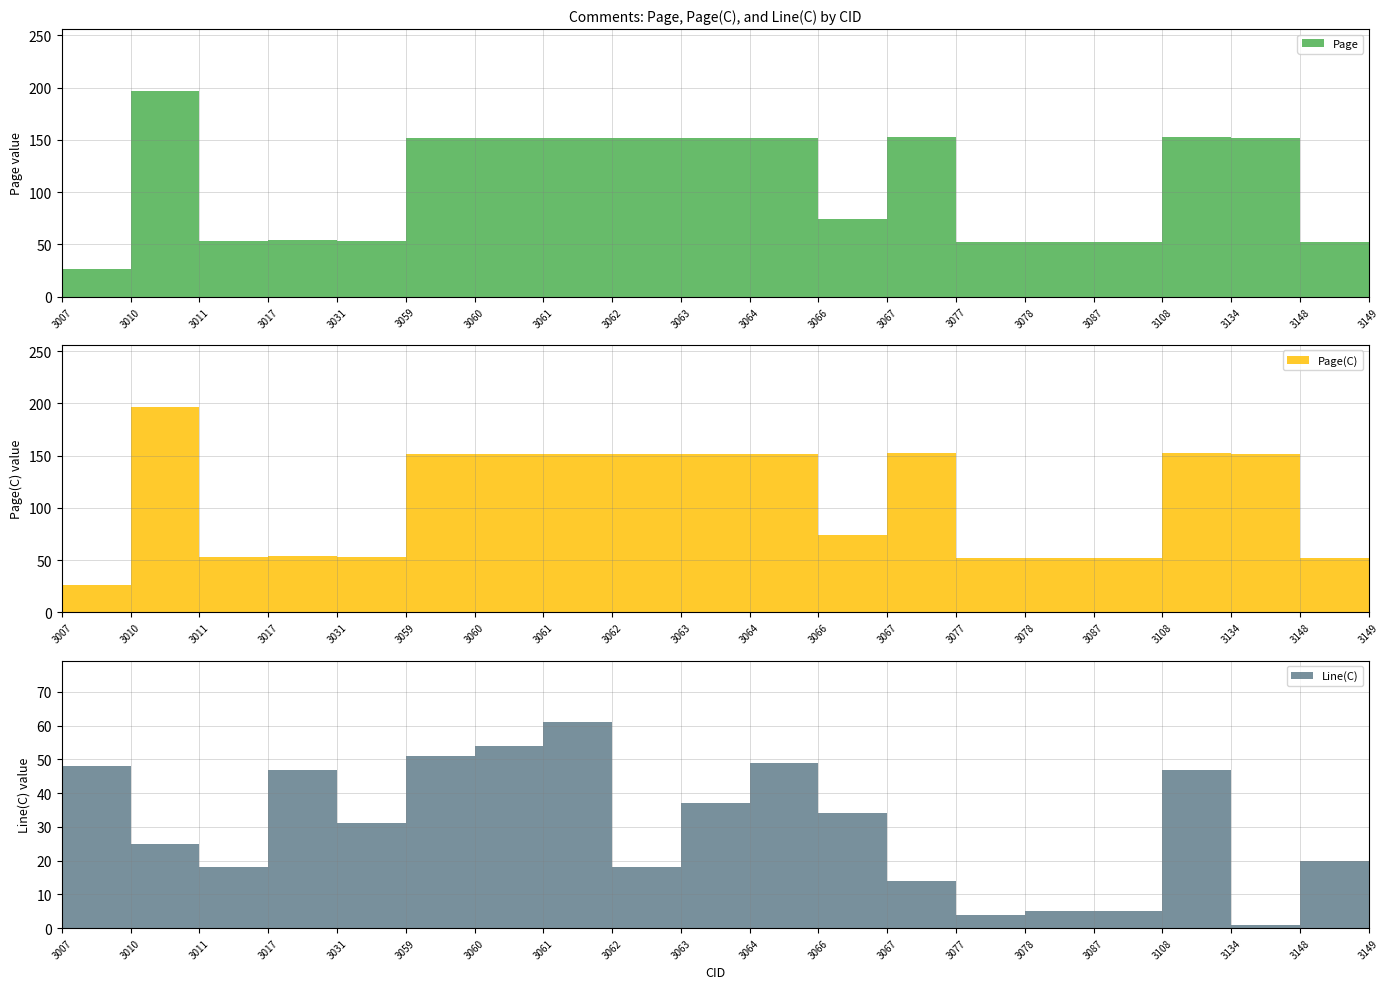

Reading left to right, list all the values displayed in this chart.

Page: 3007=26	3010=197	3011=53	3017=54	3031=53	3059=152	3060=152	3061=152	3062=152	3063=152	3064=152	3066=74	3067=153	3077=52	3078=52	3087=52	3108=153	3134=152	3148=52	3149=52
Page(C): 3007=26	3010=197	3011=53	3017=54	3031=53	3059=152	3060=152	3061=152	3062=152	3063=152	3064=152	3066=74	3067=153	3077=52	3078=52	3087=52	3108=153	3134=152	3148=52	3149=52
Line(C): 3007=48	3010=25	3011=18	3017=47	3031=31	3059=51	3060=54	3061=61	3062=18	3063=37	3064=49	3066=34	3067=14	3077=4	3078=5	3087=5	3108=47	3134=1	3148=20	3149=34